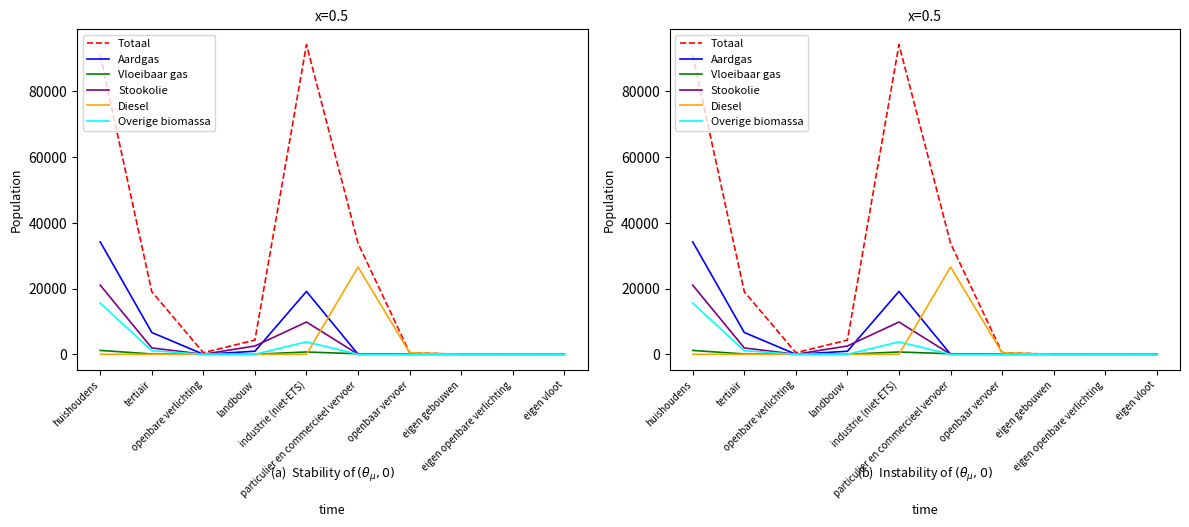

In Vloeibaar gas, how many points are lower than both neighbors (excluding endpoints)?

1